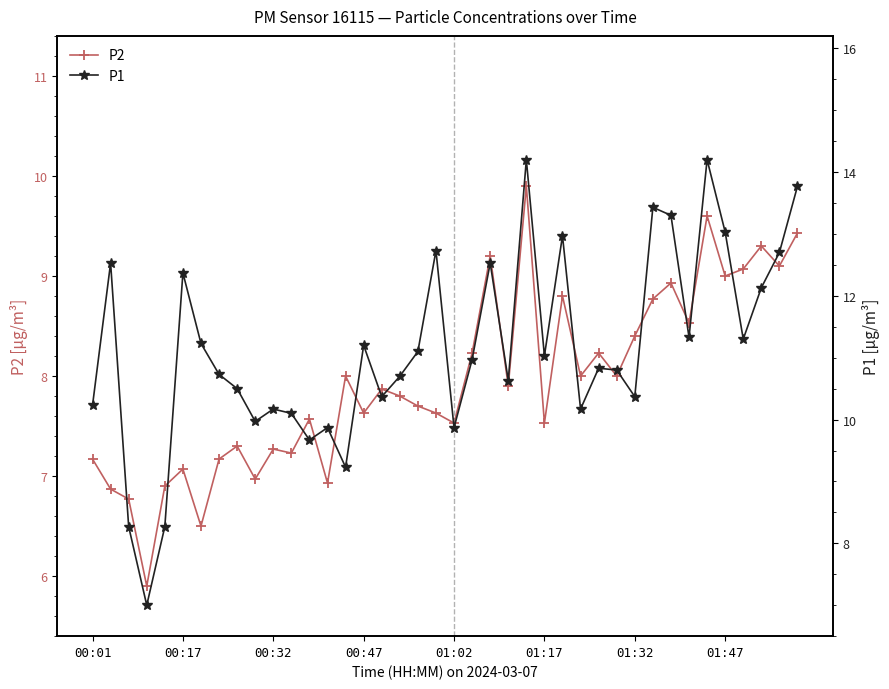

What is the total value across all series at 31?

22.2